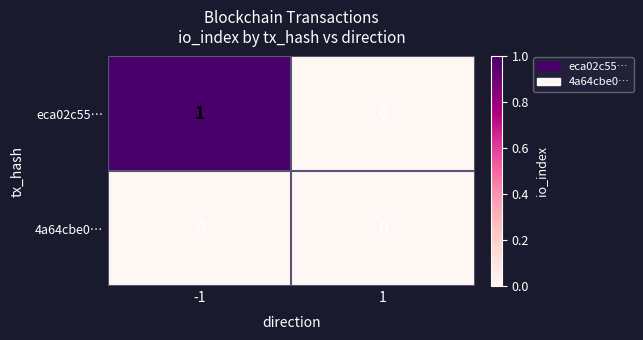

List the series in order of their overall mean, lowest first.

4a64cbe0…, eca02c55…